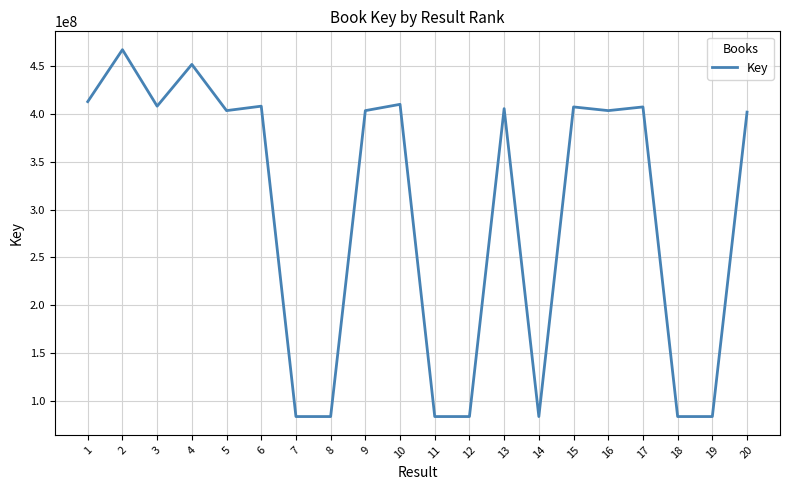

At which category does the data reach its first local peak?

2